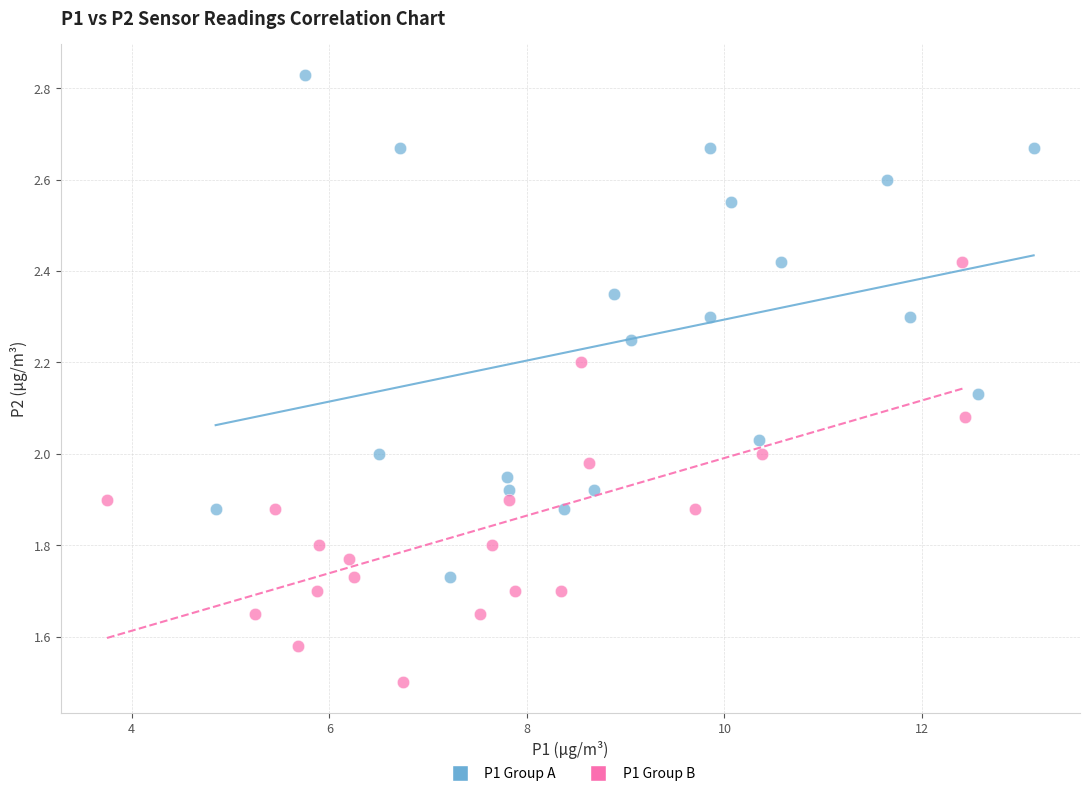

Which series has the widest spread of Y values?

P1 Group A